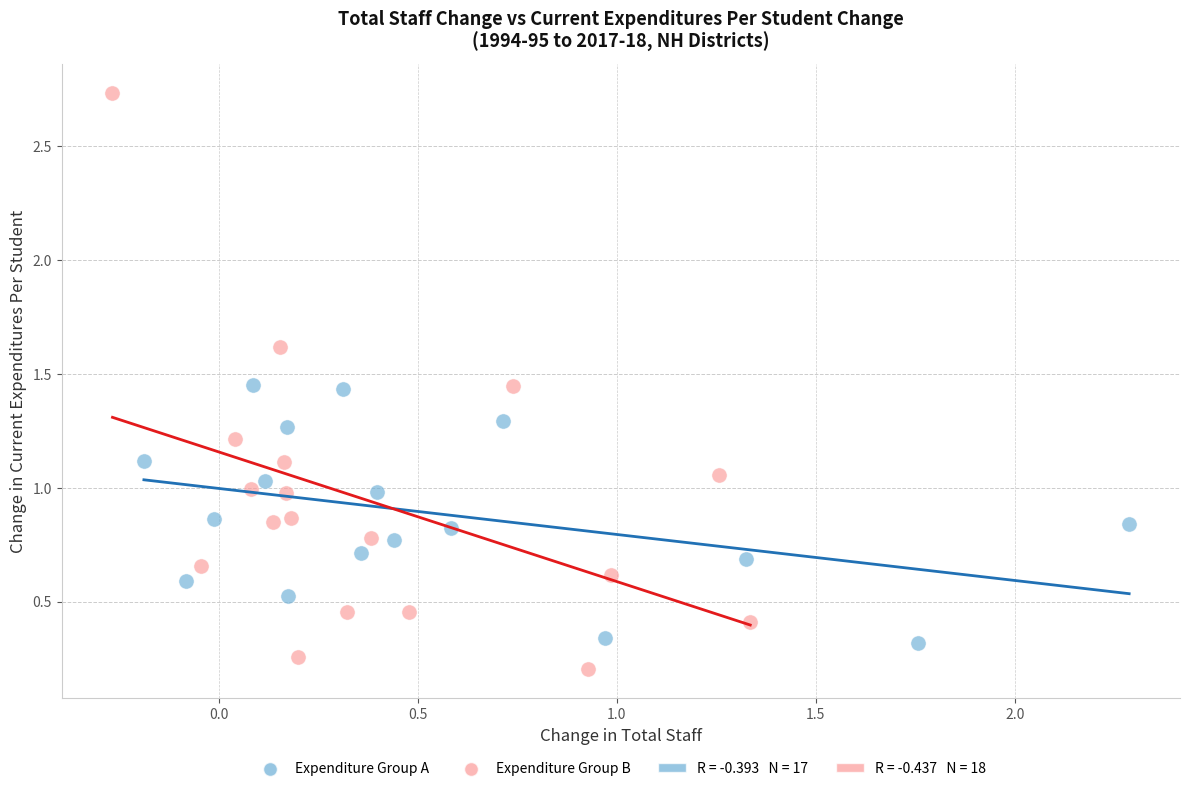

Which series has the widest spread of Y values?

Expenditure Group B